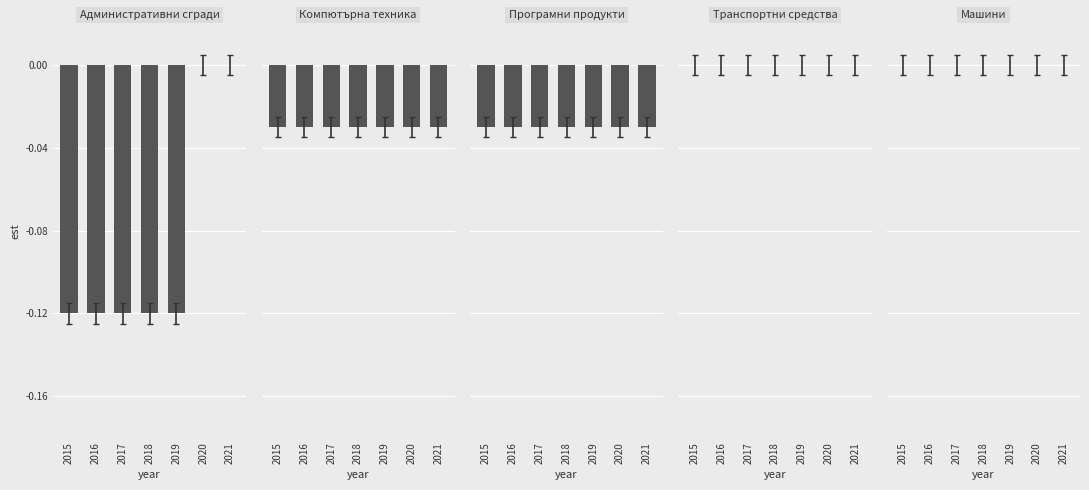

How many series are shown in this chart?

5